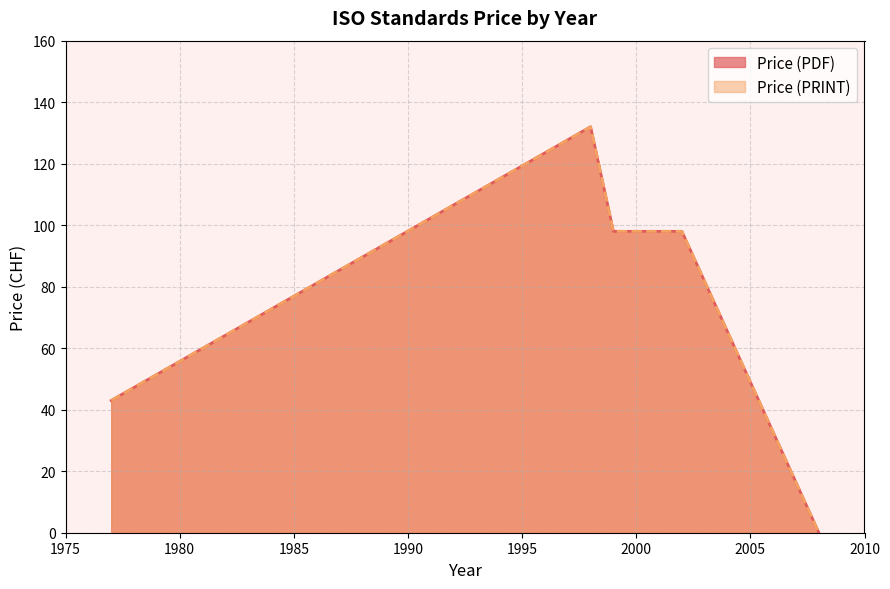

How many data points in Price (PRINT) are less than 98?

3